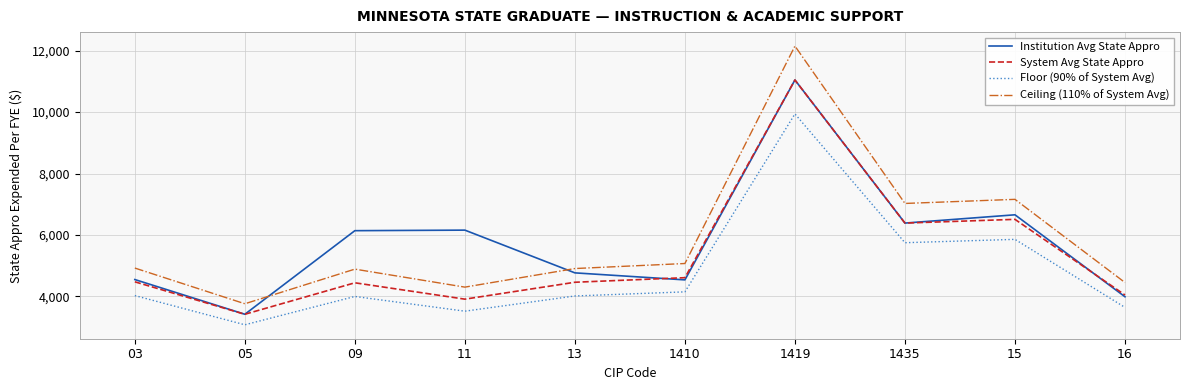

Is it true that Ceiling (110% of System Avg) equals 7794.7 at 1410?

False